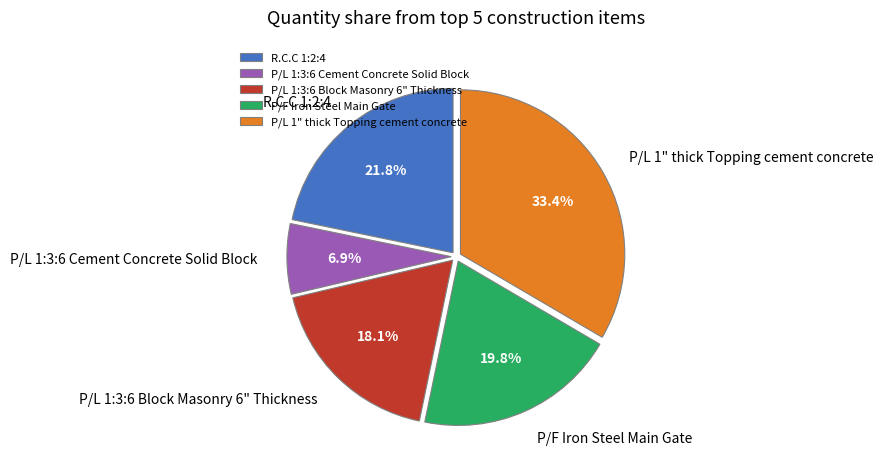

How many segments does this pie chart have?

5